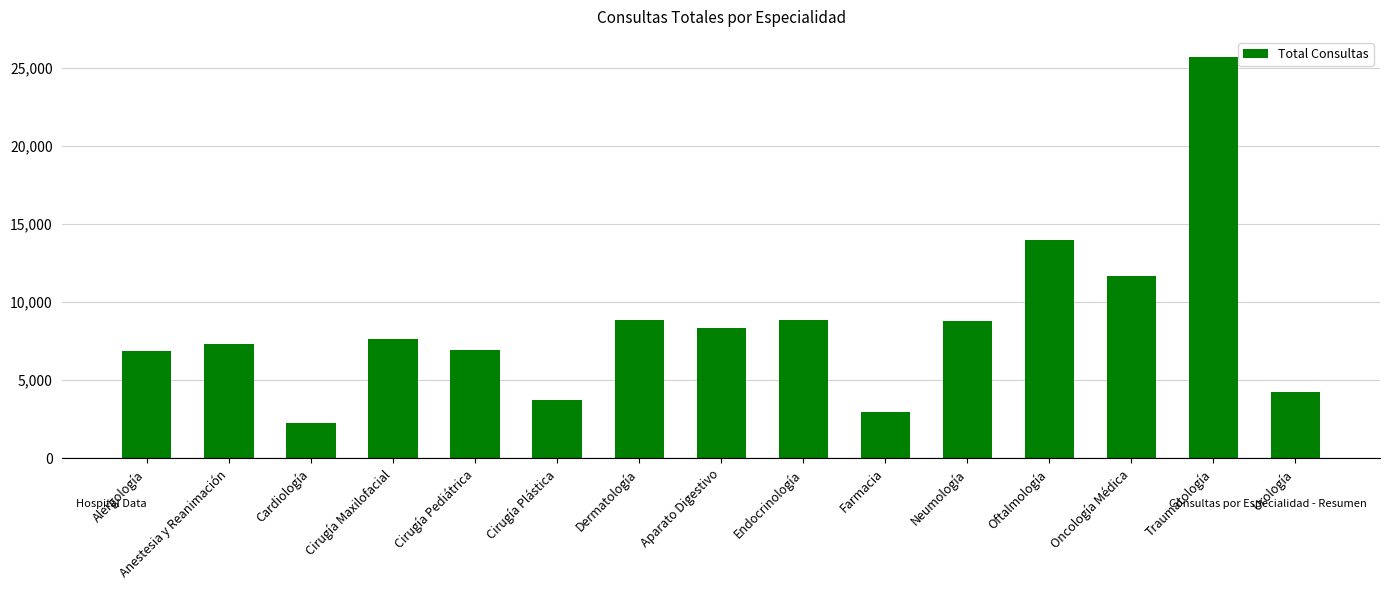

How many data points are less than 7624?

7